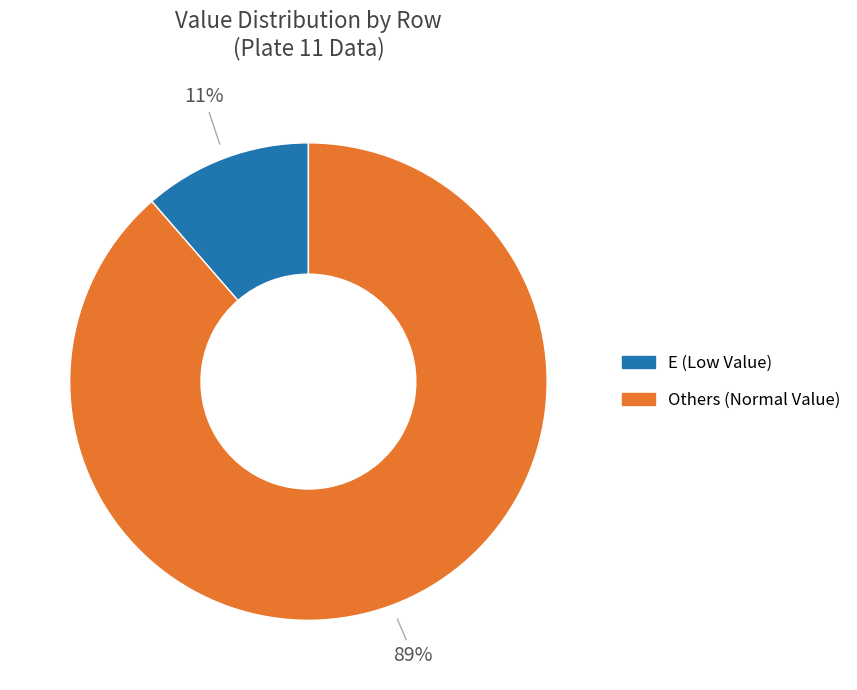

How many segments does this pie chart have?

2